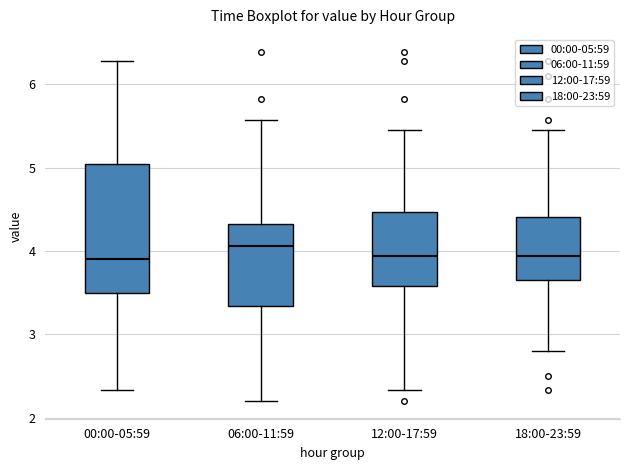

Which box is the tallest, from its lower edge to its upper edge?

00:00-05:59